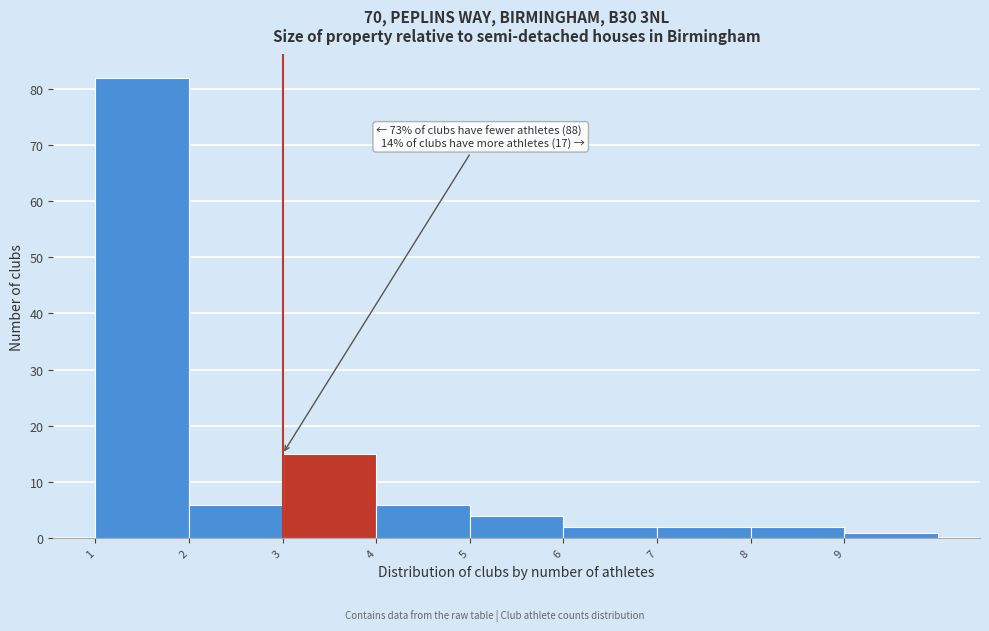

Over which range of the x-axis is the bar tallest?

1 to 2